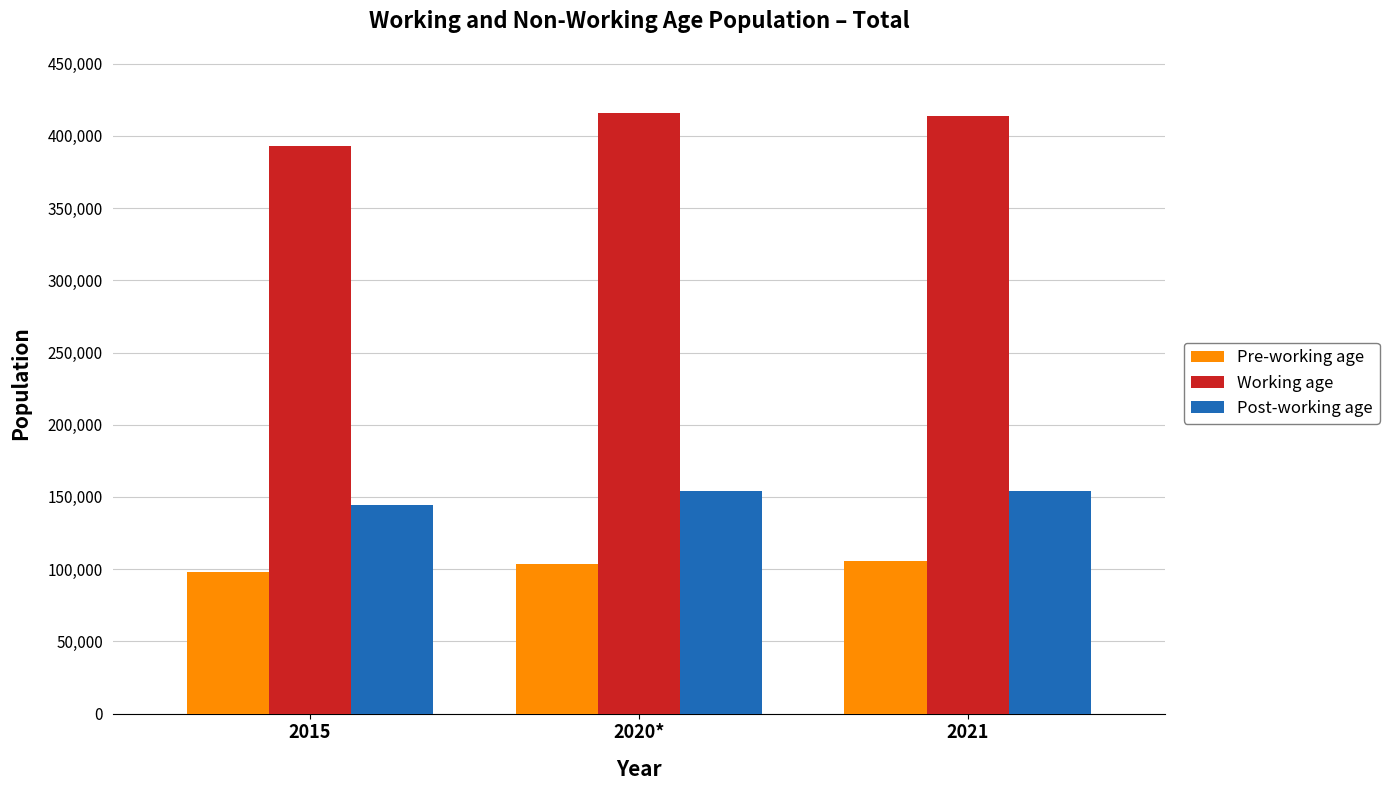

At 2021, list the series in order from largest to smallest.

Working age, Post-working age, Pre-working age